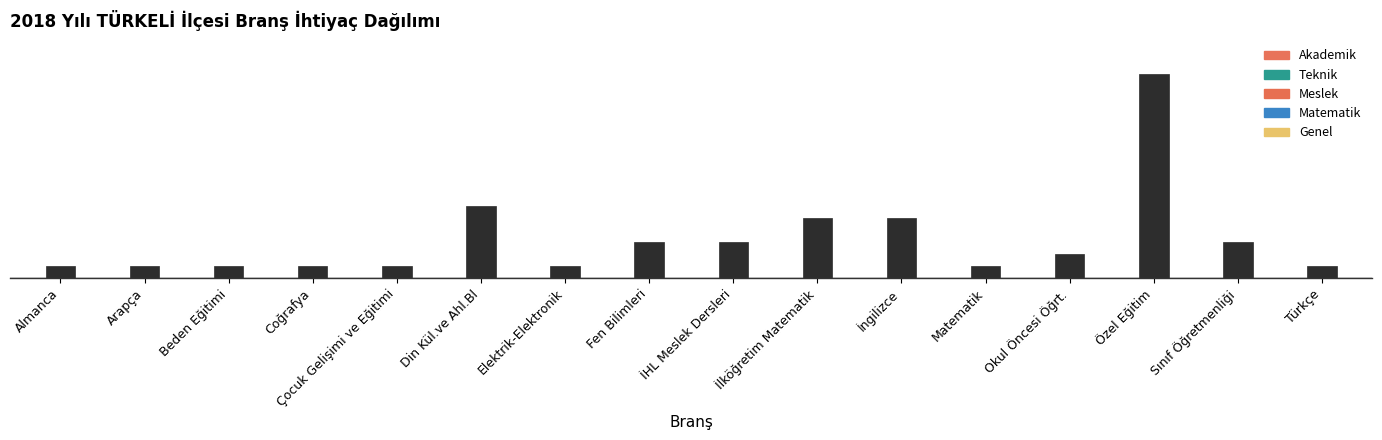

What is the maximum value shown in the chart?

17